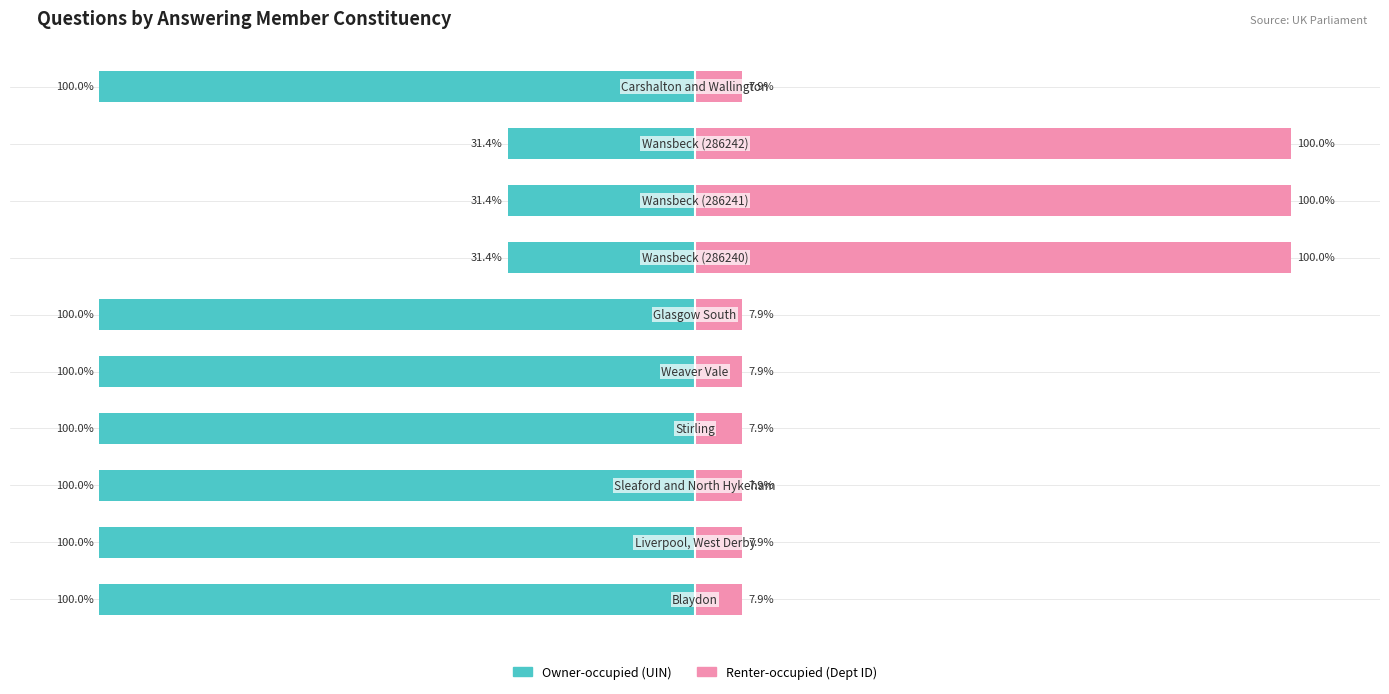

How many categories are shown in the chart?

10